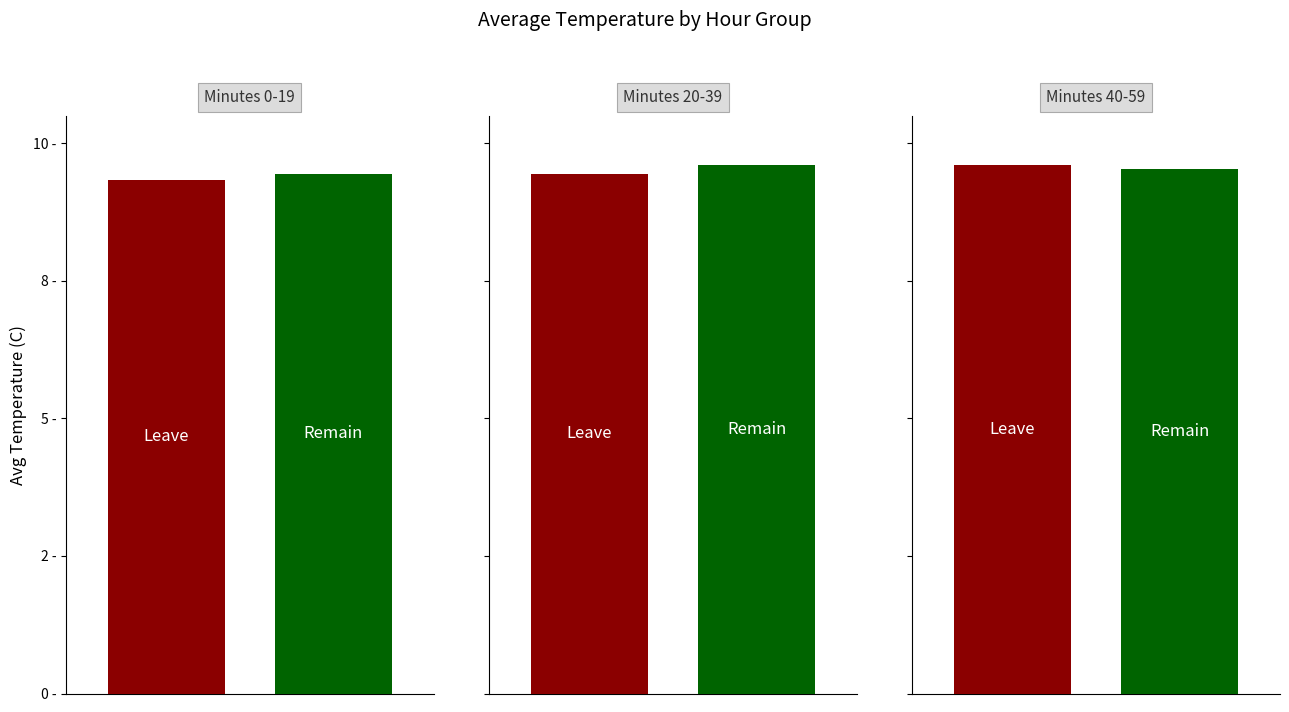

The value of Remain at Hour 4 is 9.6. True or false?

True